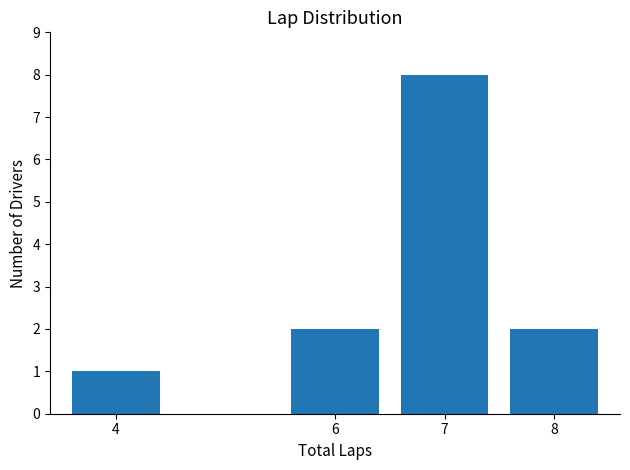

Reading right to left, transcribe all the data shown in this chart.

8=2	7=8	6=2	4=1